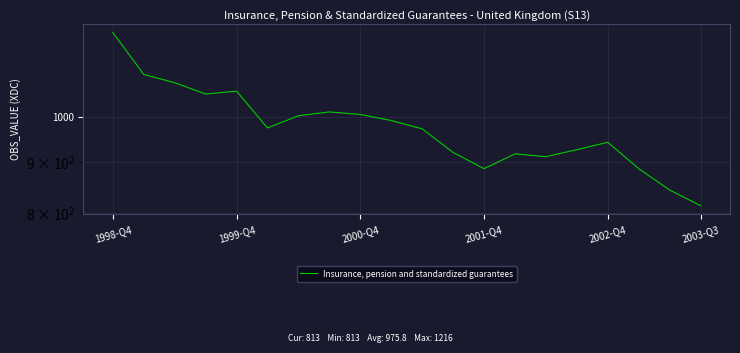

Is it true that the value at 2000-Q4 is 1005?

True